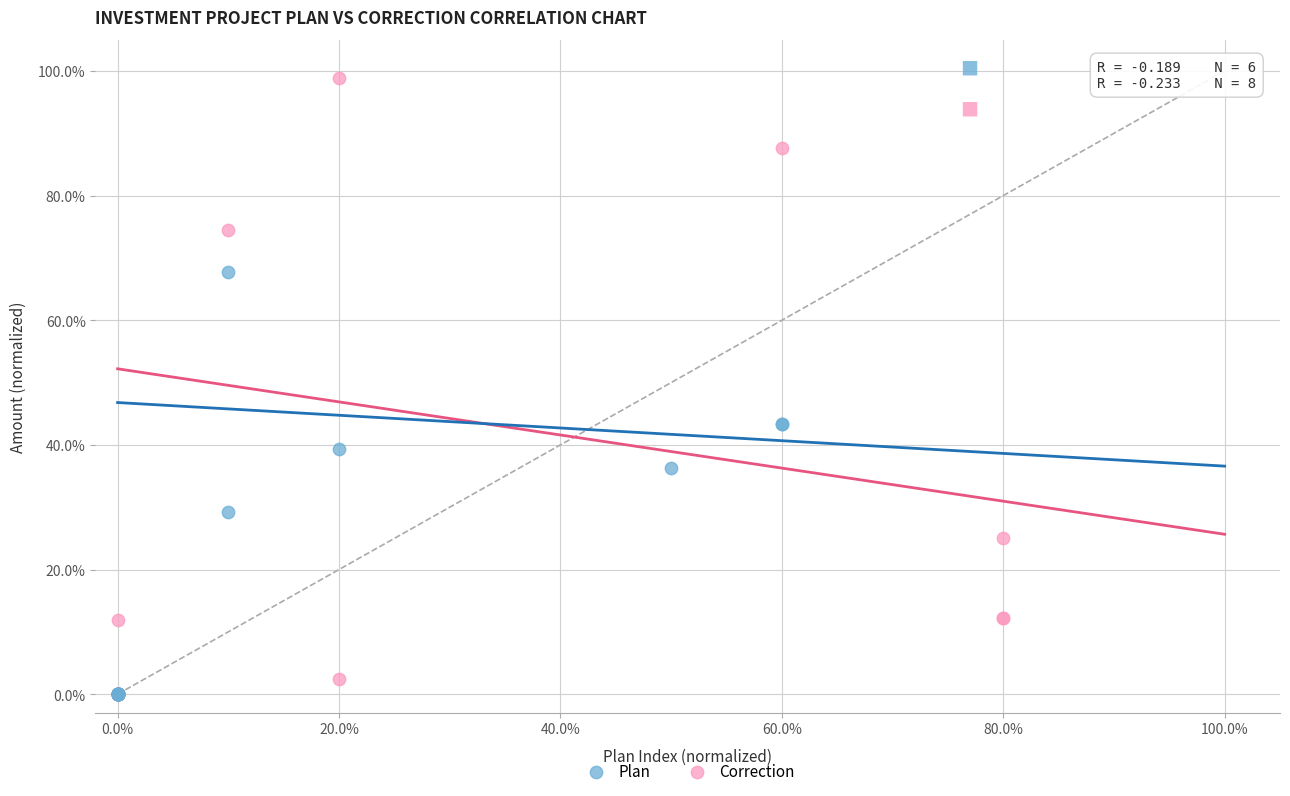

What are all the series names shown in the legend?

Plan, Correction